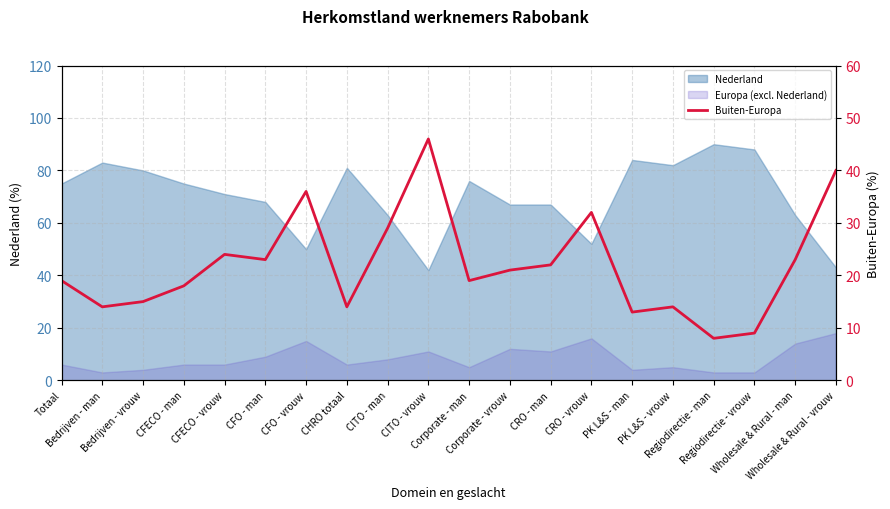

Reading left to right, extract all data points from this chart.

Totaal=19	Bedrijven - man=14	Bedrijven - vrouw=15	CFECO - man=18	CFECO - vrouw=24	CFO - man=23	CFO - vrouw=36	CHRO totaal=14	CITO - man=29	CITO - vrouw=46	Corporate - man=19	Corporate - vrouw=21	CRO - man=22	CRO - vrouw=32	PK L&S - man=13	PK L&S - vrouw=14	Regiodirectie - man=8	Regiodirectie - vrouw=9	Wholesale & Rural - man=23	Wholesale & Rural - vrouw=40